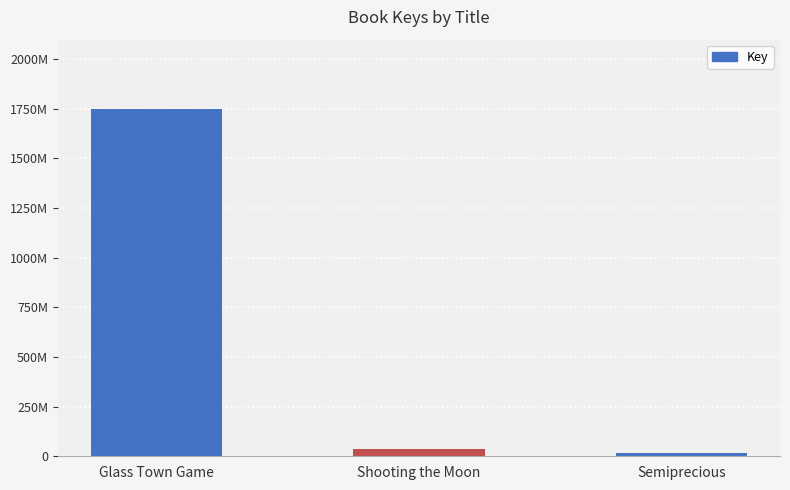

True or false: the data shows 481383895 at Glass Town Game.

False